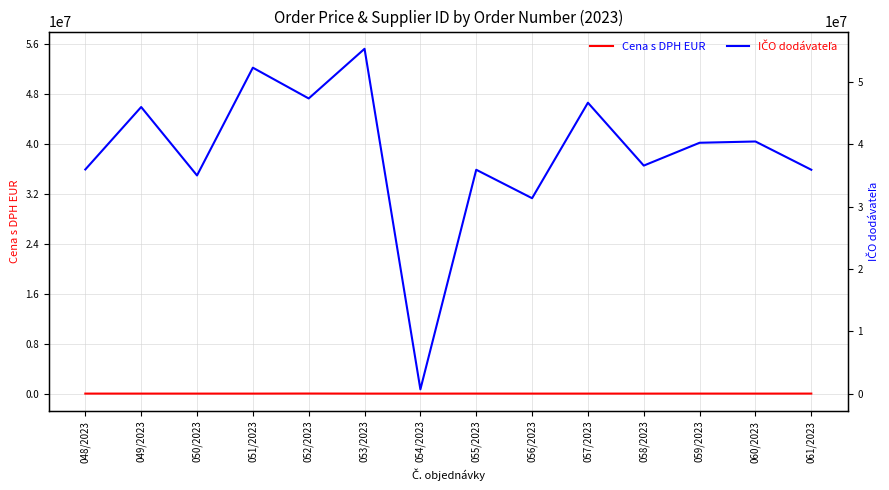

What are all the series names shown in the legend?

Cena s DPH EUR, IČO dodávateľa